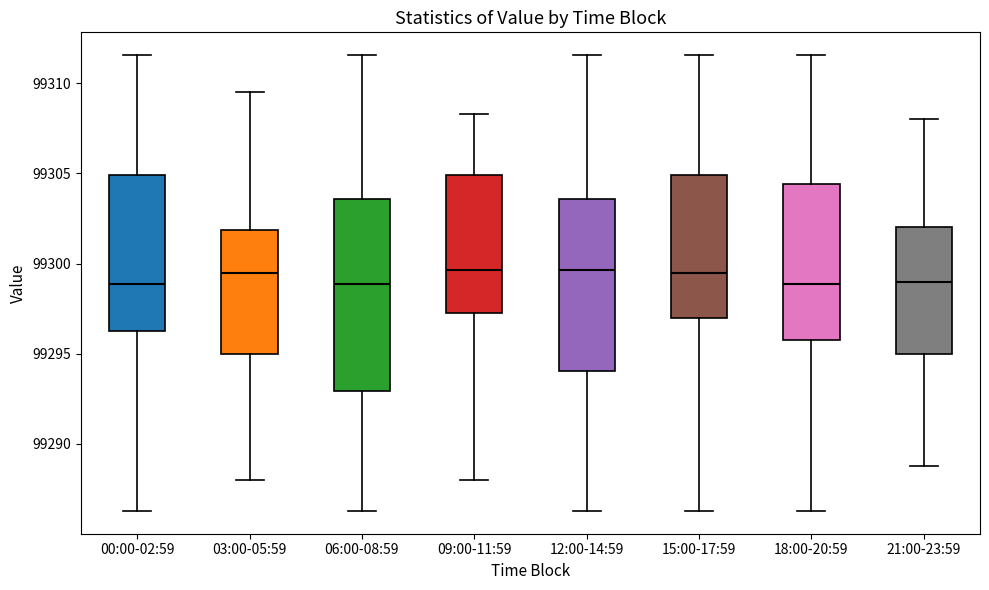

Where does the lower whisker of the box for 06:00-08:59 end on the y-axis? The values are not printed on the chart, so give them approximately, as read against the axis.

99286.5